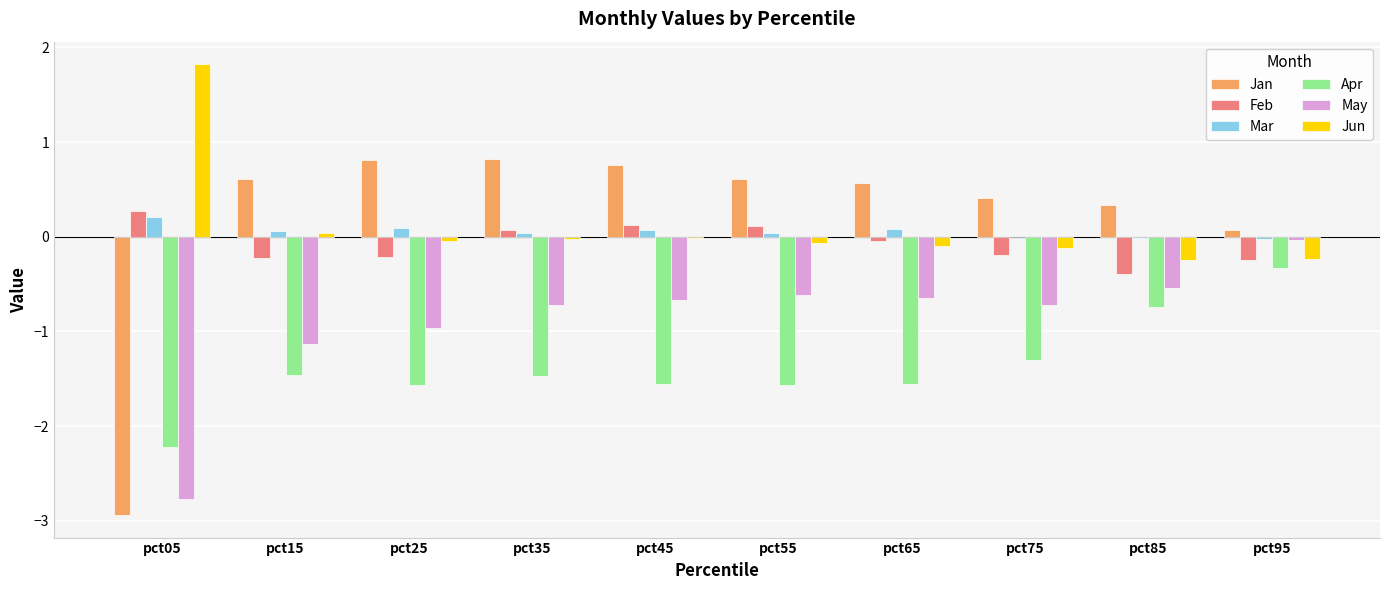

Which series changed the most between pct05 and pct35?

Jan